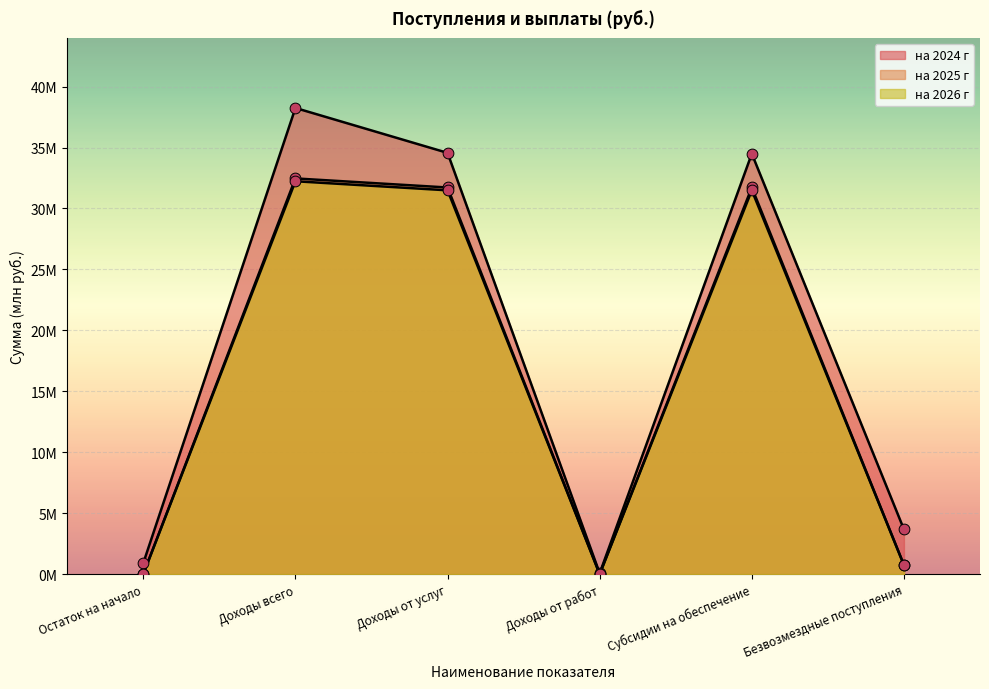

Which series contains the highest Y value?

на 2024 г